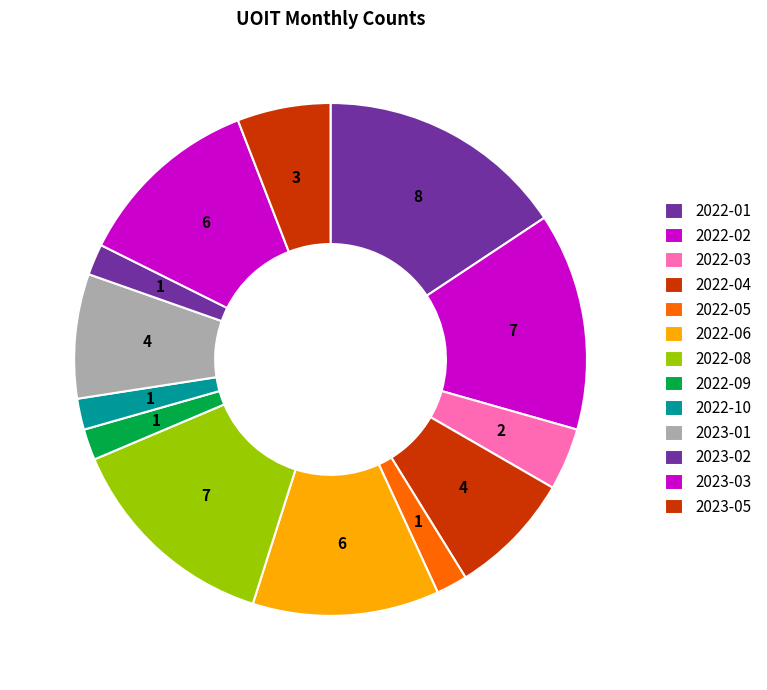

How many slices are in this pie chart?

13